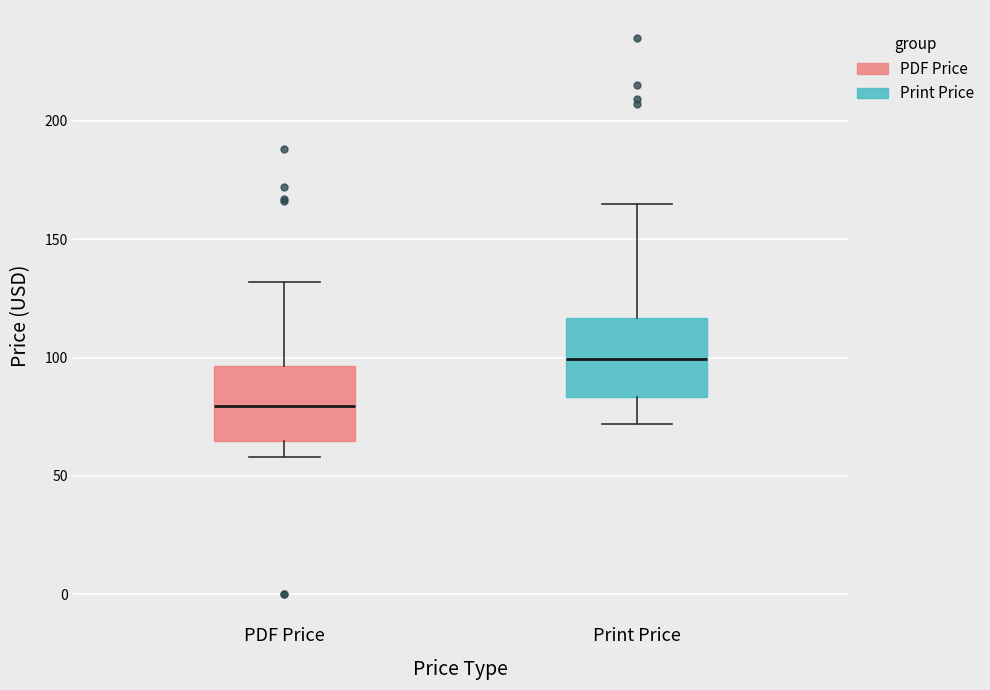

Which box has the lowest median line?

PDF Price